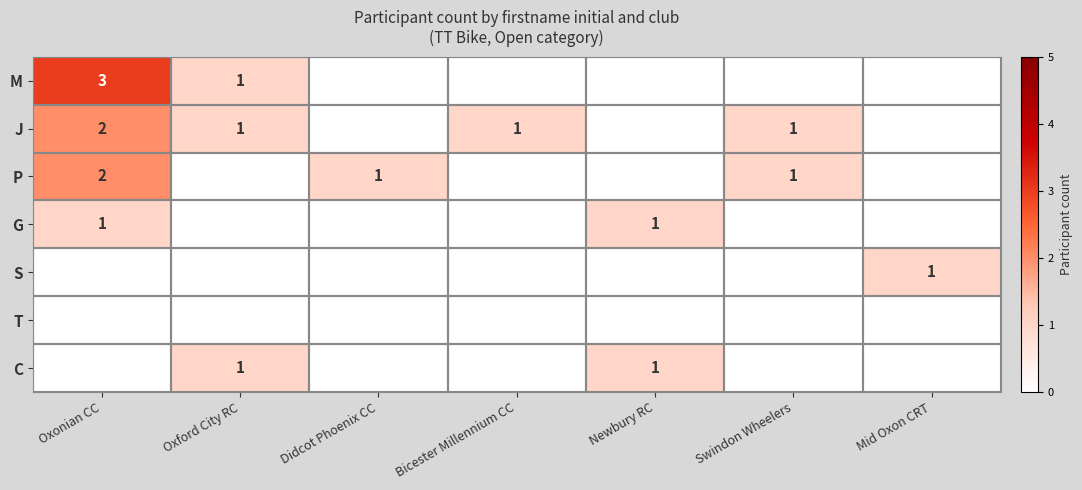

The value of J at Bicester Millennium CC is 1. True or false?

True